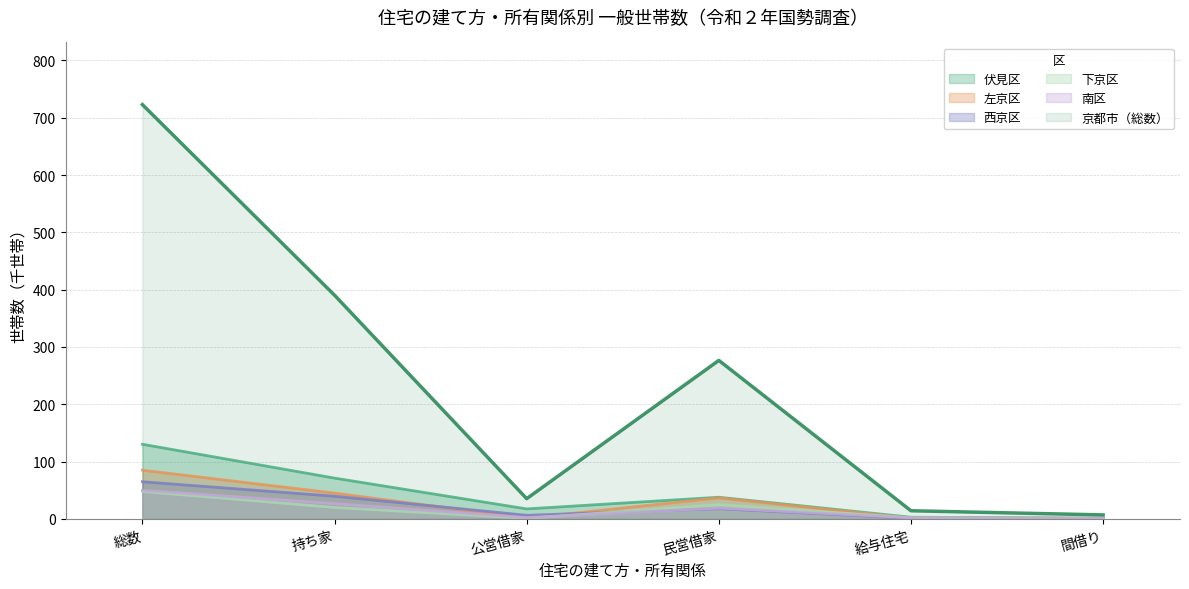

At how many categories does at least one series exceed 520?

1